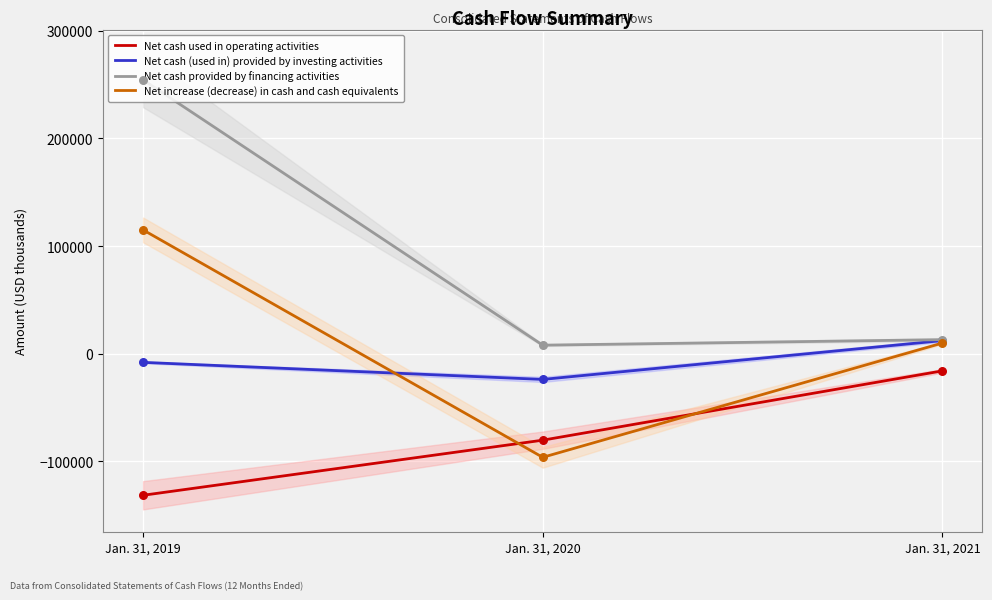

Which series has the largest Y range (max minus min)?

Net cash provided by financing activities